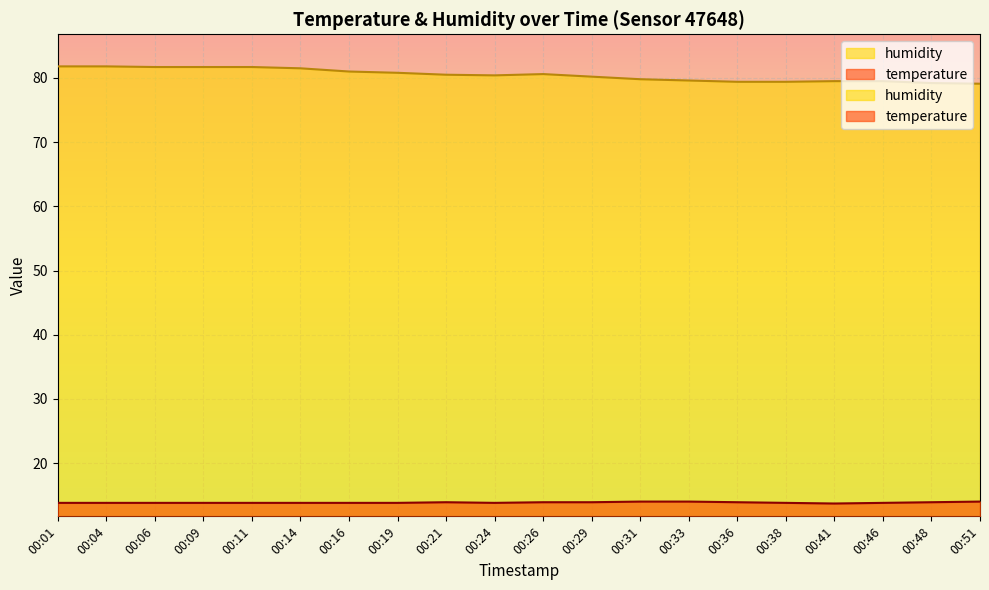

The humidity series shows 79.8 at 00:31. True or false?

True